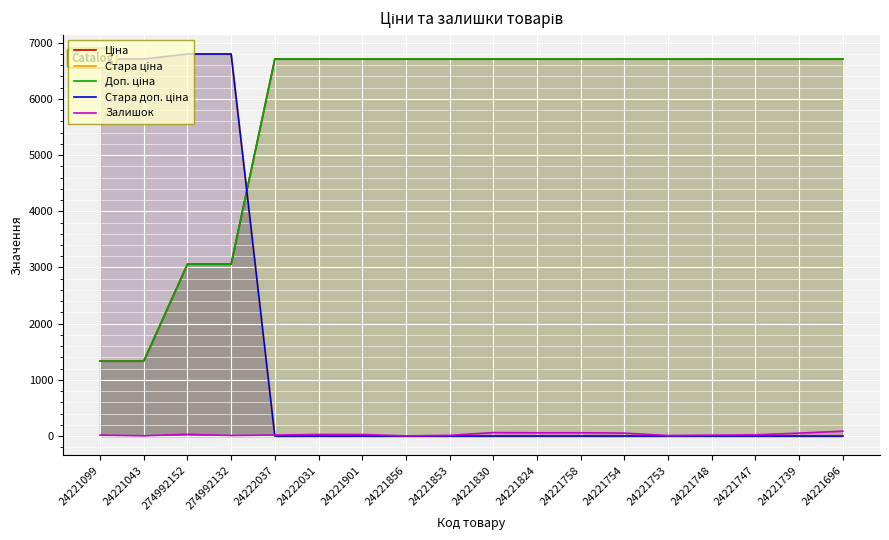

What is the label of the 2nd point from the left?

24221043